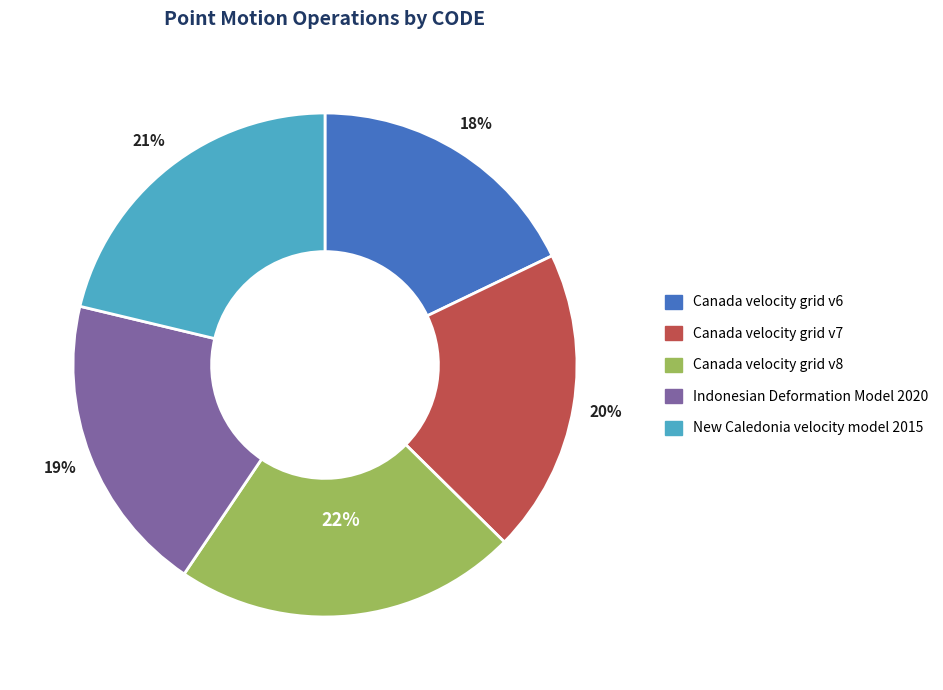

How many slices are in this pie chart?

5